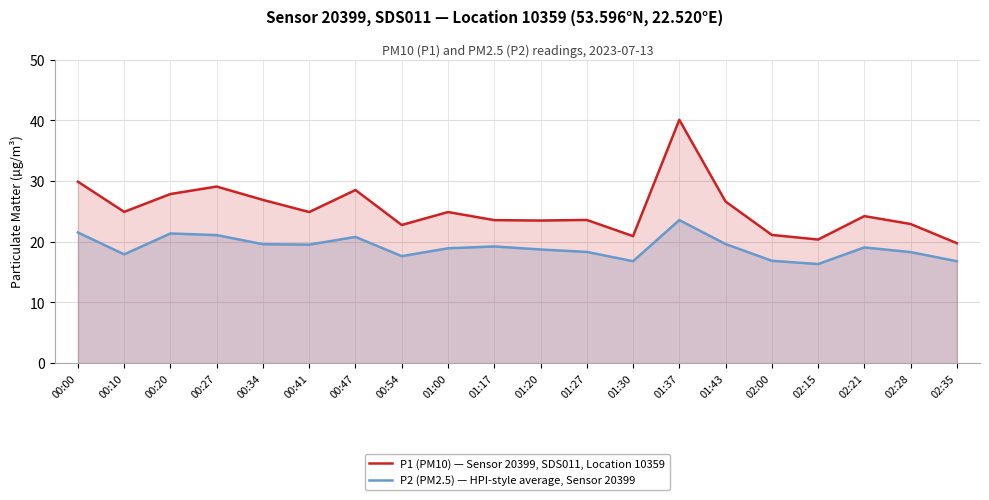

What is the difference between the maximum and second lowest values in the P2 (PM2.5) — HPI-style average, Sensor 20399 series?

6.8